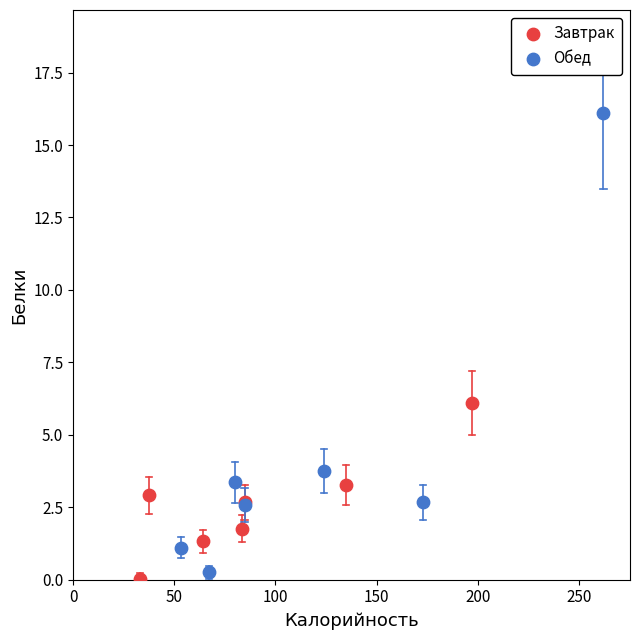

Which series has the widest spread of Y values?

Обед